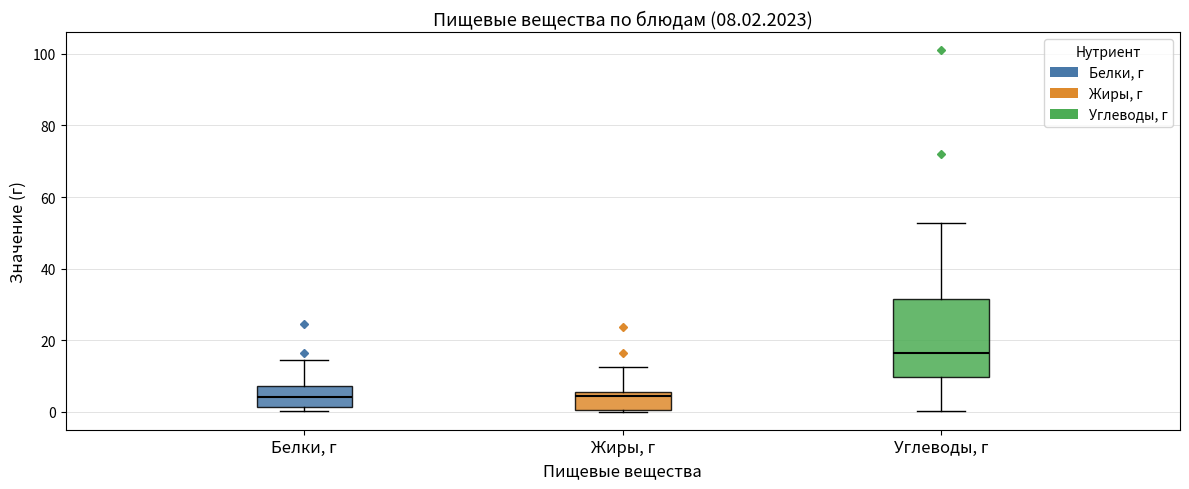

Which box has the highest median line?

Углеводы, г